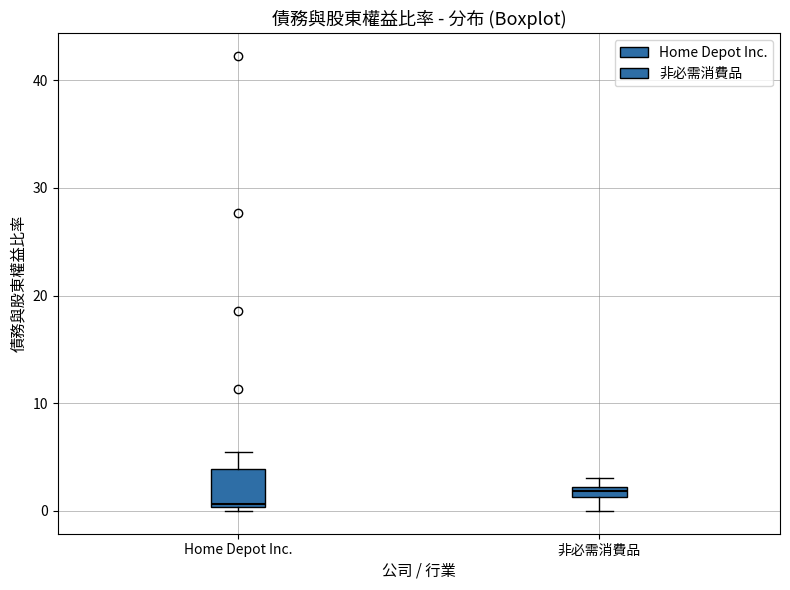

Where does the median line of the box for Home Depot Inc. sit on the y-axis? The values are not printed on the chart, so give them approximately, as read against the axis.

1